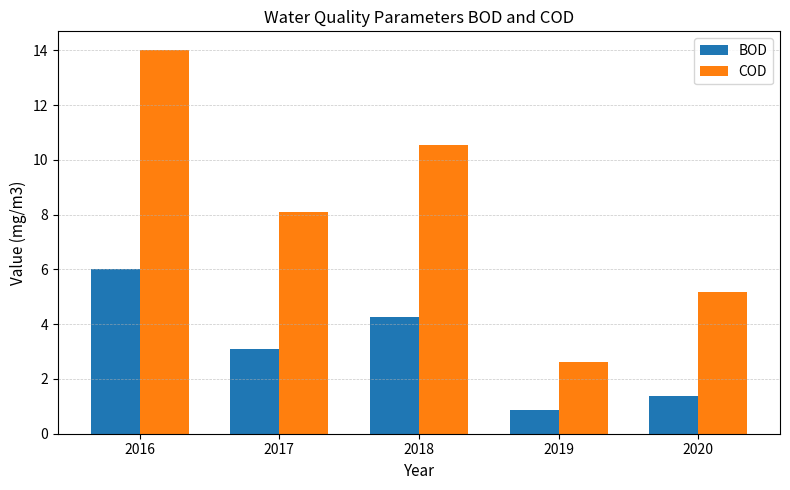

At how many categories does at least one series exceed 4?

4